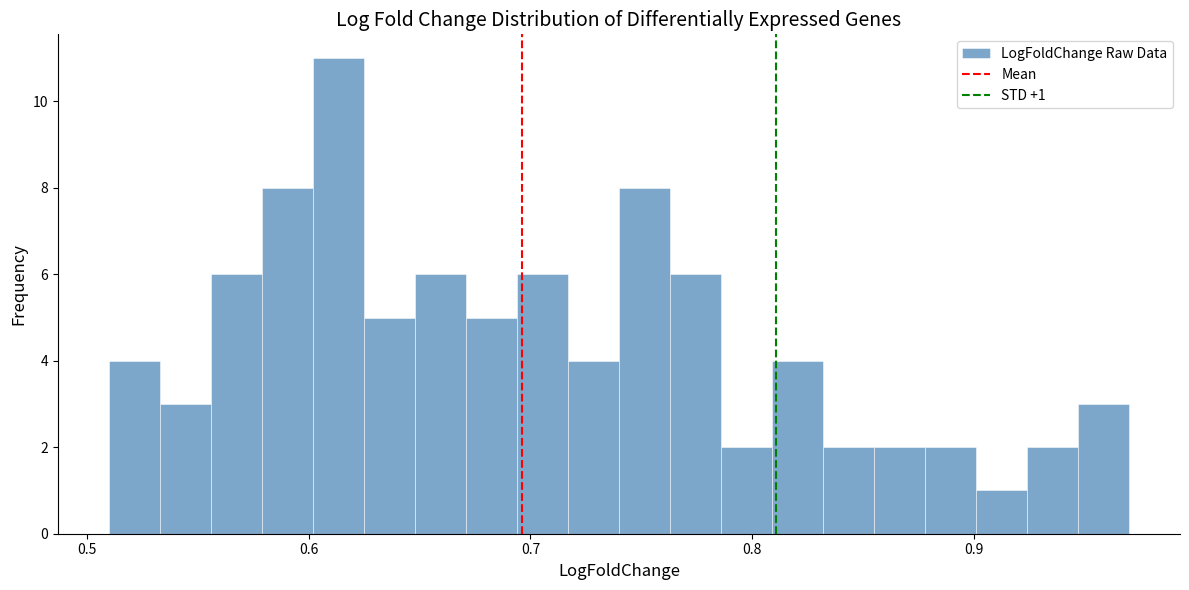

Around what value on the x-axis is the tallest bar? Give the approximate position of its centre, as read against the axis.

0.61